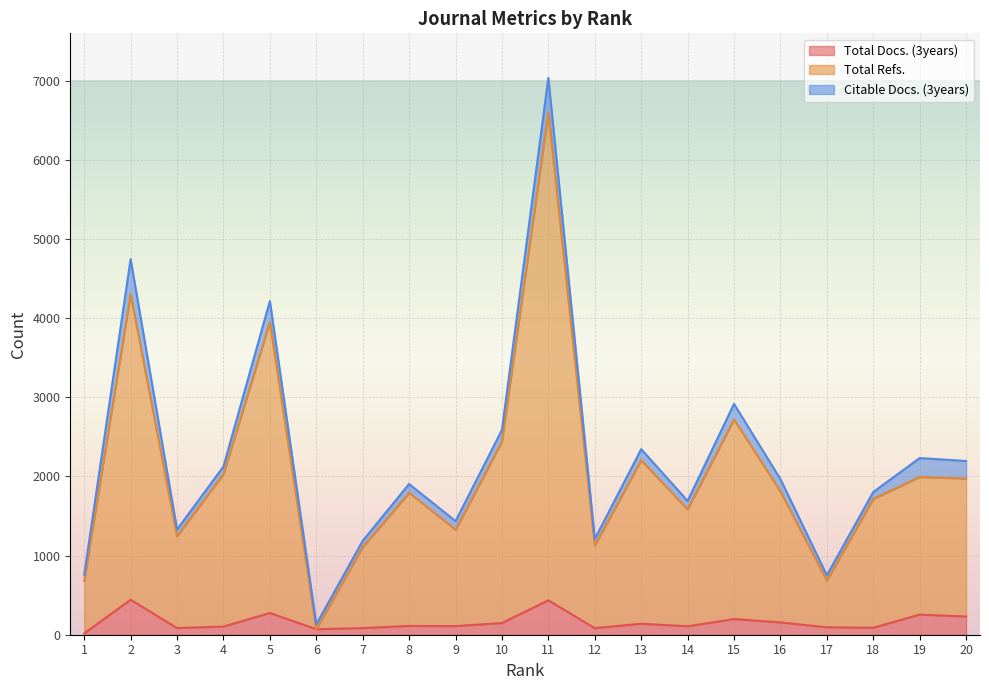

Count the number of categories in the chart.

20